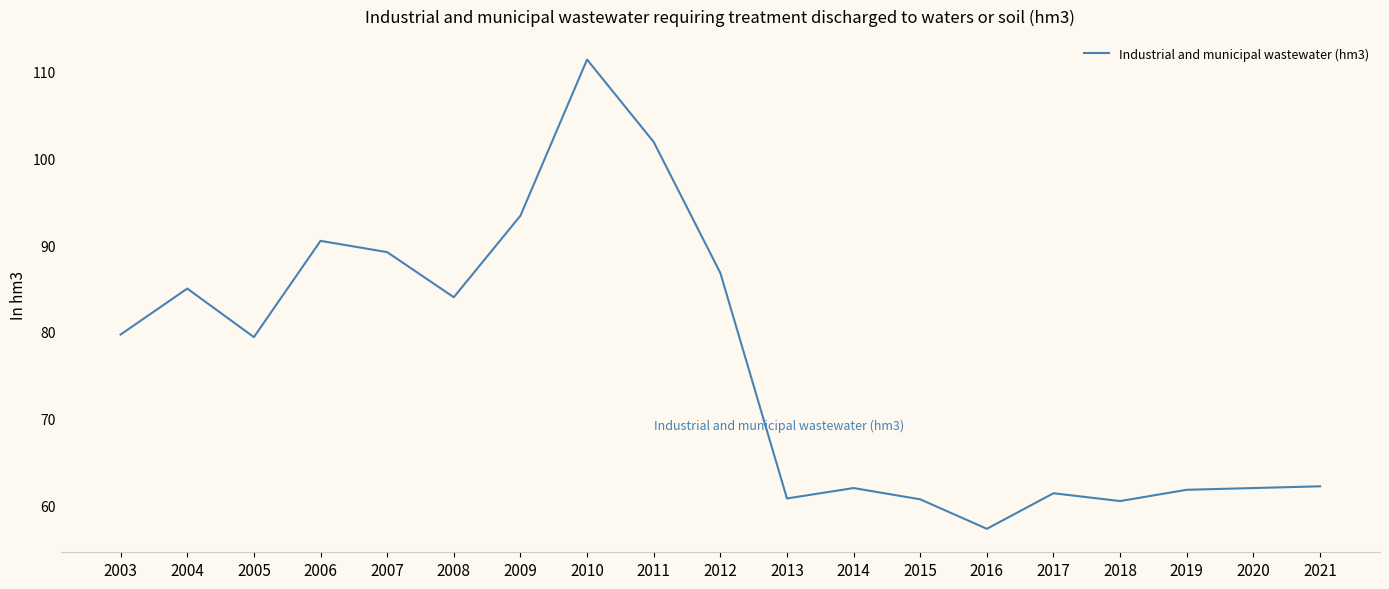

Does the chart display data point markers on the line(s)?

No